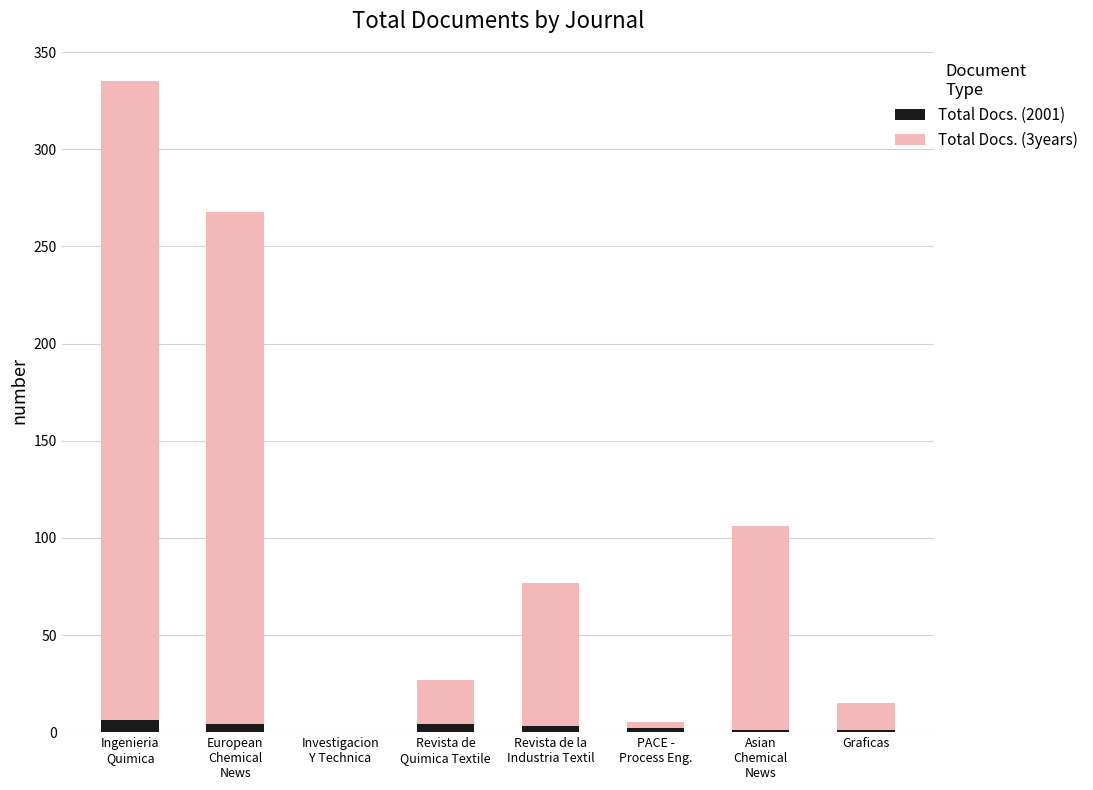

How many Total Docs. (2001) values are between 1 and 4?

6